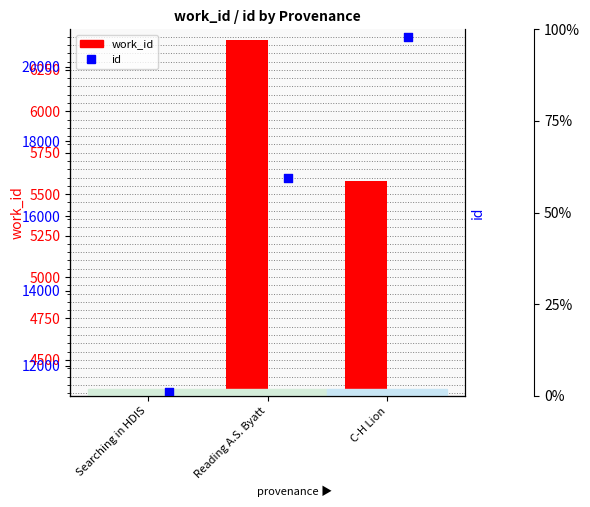

Which series has the widest spread of Y values?

id